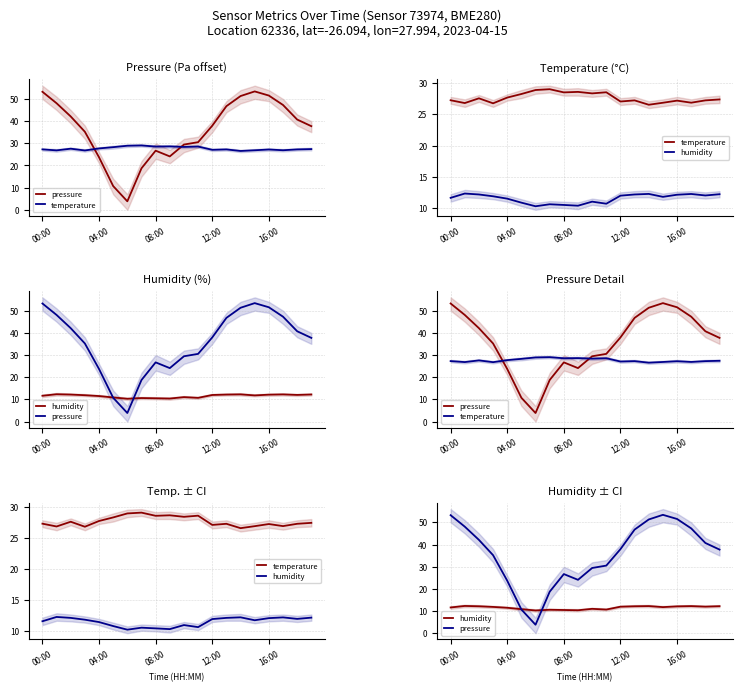

At which label does pressure reach its peak?

15